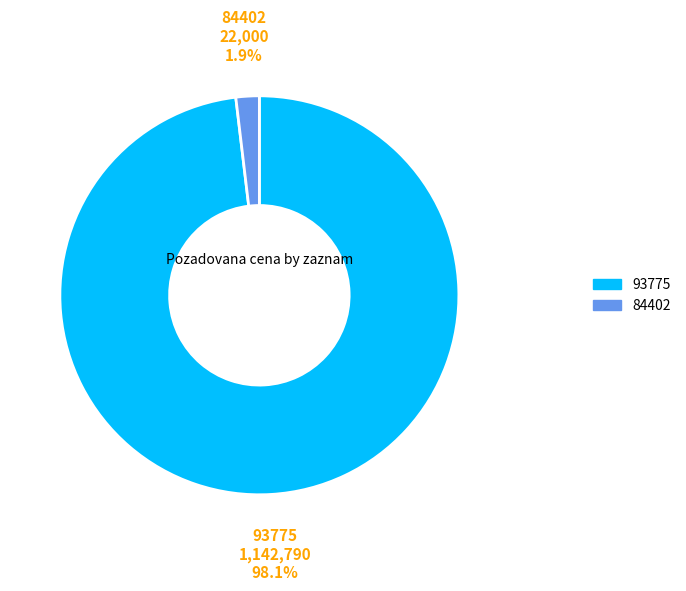

What percentage is the 84402 slice, to the nearest percent?

2%